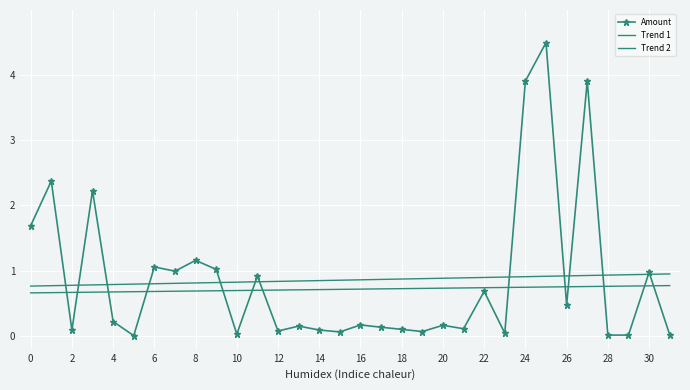

At how many categories does at least one series exceed 3?

3